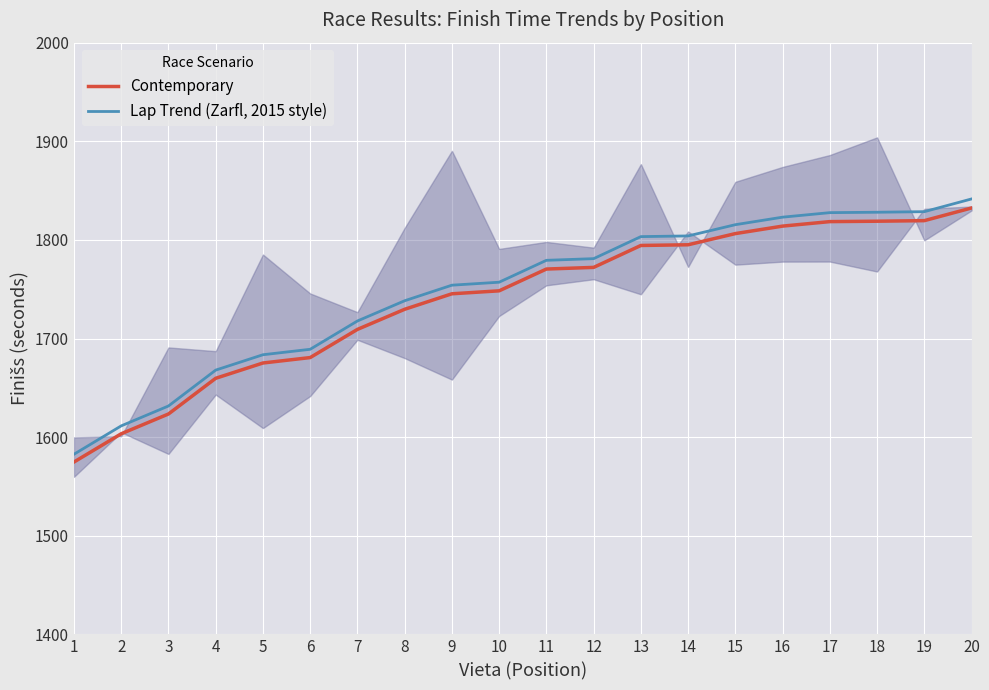

At which label does Lap Trend (Zarfl, 2015 style) reach its minimum?

1